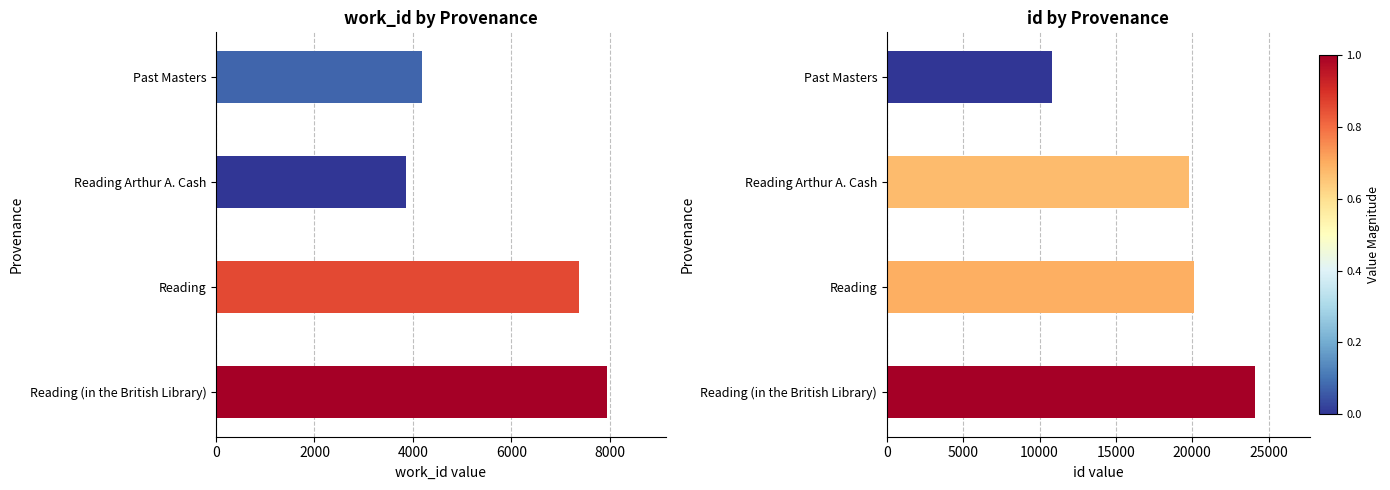

Count the number of data series in this chart.

2